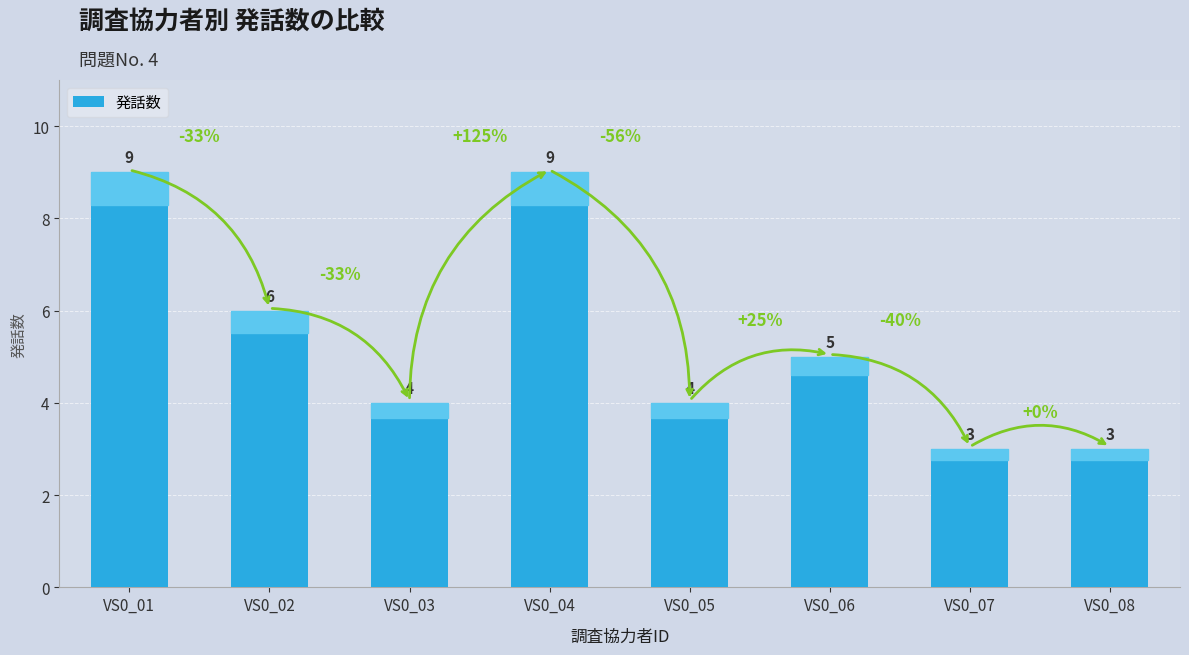

Approximately how many times larger is the value at VS0_03 compared to VS0_01?

0.4